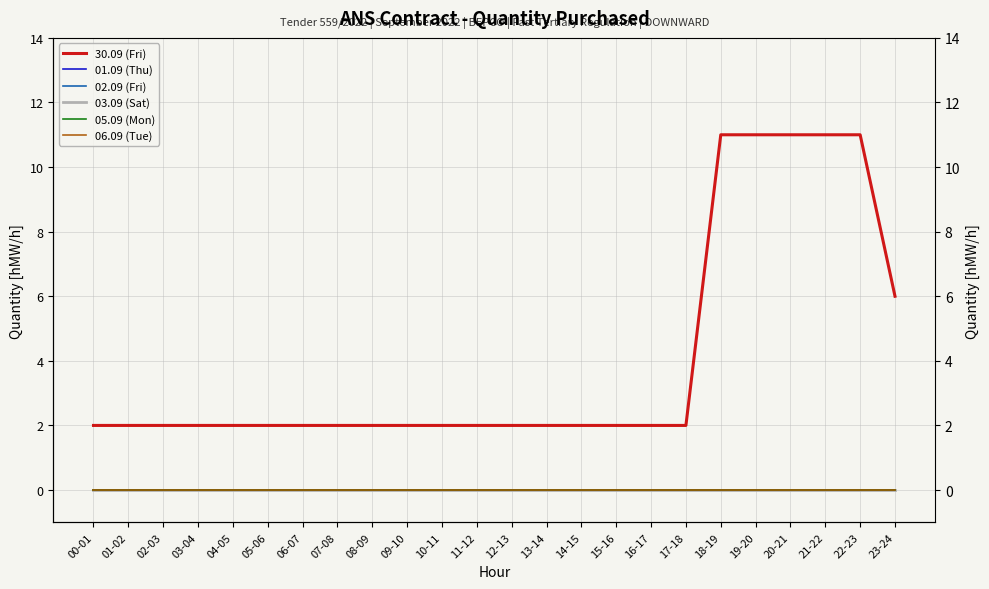

List the series in order of their peak value, highest first.

30.09 (Fri), 01.09 (Thu), 02.09 (Fri), 03.09 (Sat), 05.09 (Mon), 06.09 (Tue)